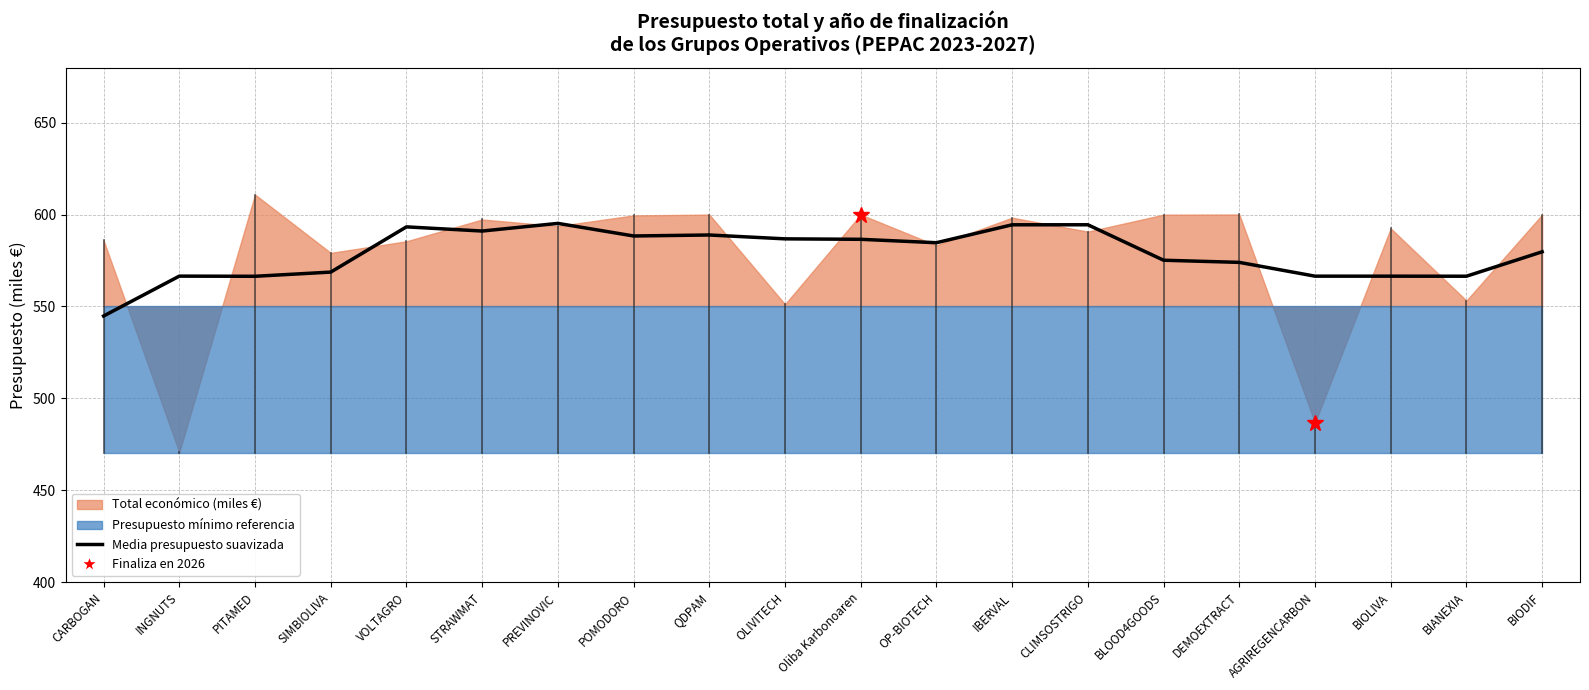

True or false: the data shows 591.0 at STRAWMAT.

True